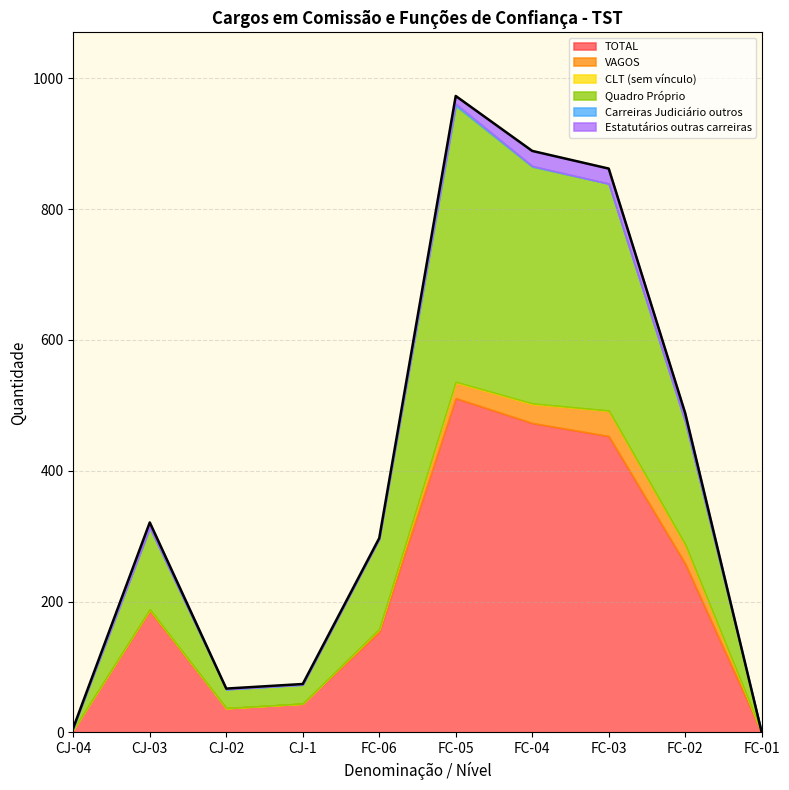

In Quadro Próprio, how many points are higher than both neighbors (excluding endpoints)?

2